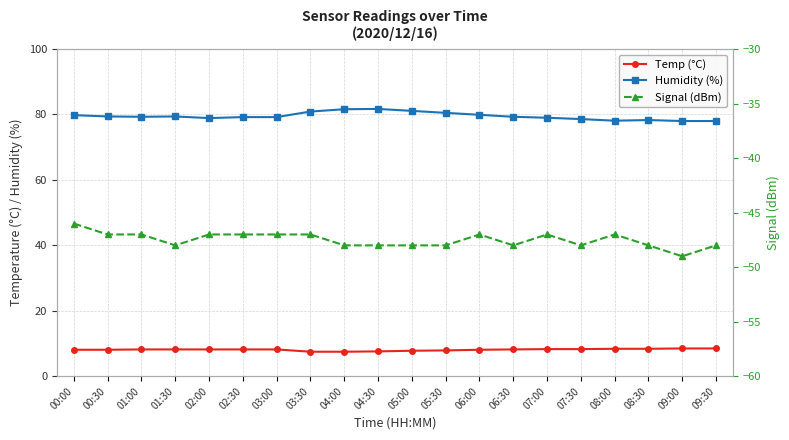

What is the greatest value displayed?

81.7